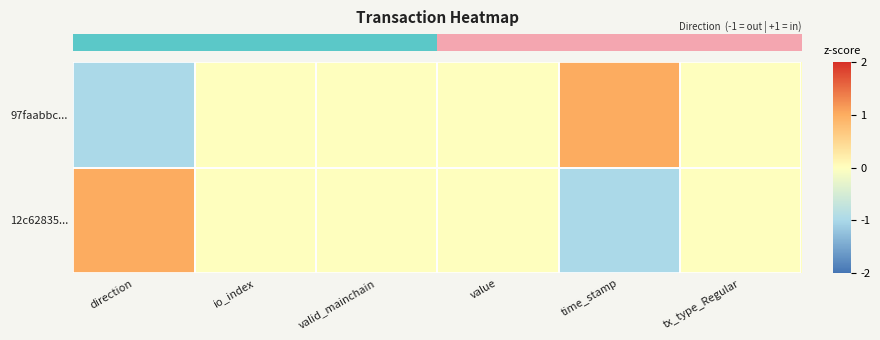

At how many categories does at least one series exceed 0?

2